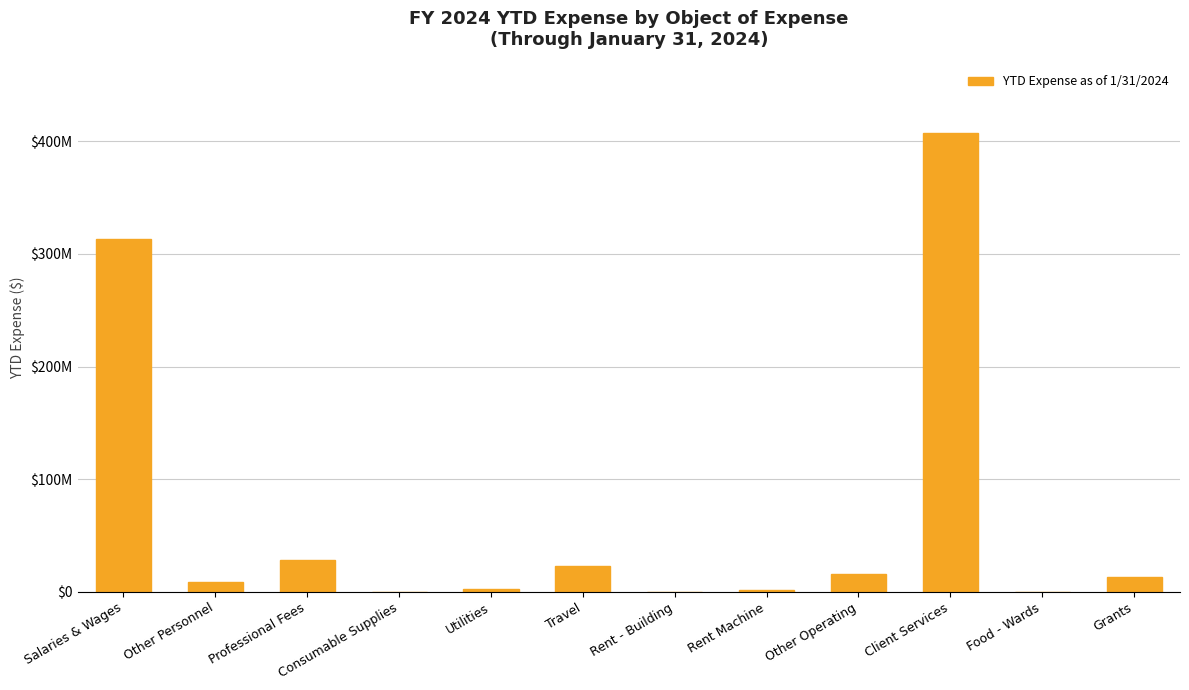

What is the label of the 11th bar from the right?

Other Personnel